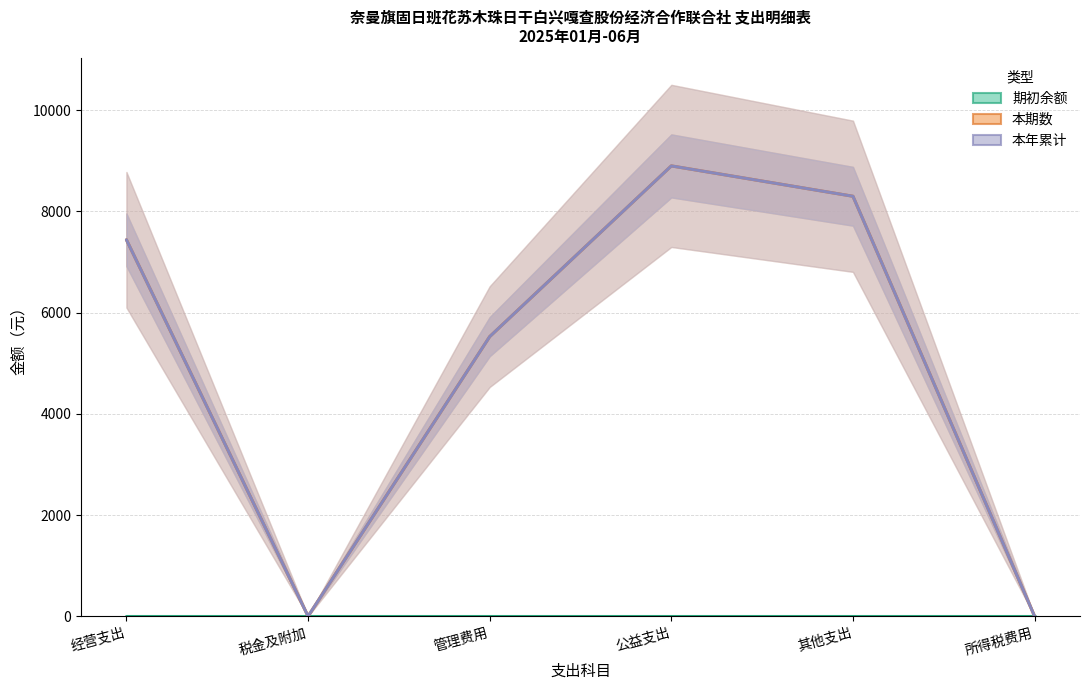

How many data points does each series have?

6